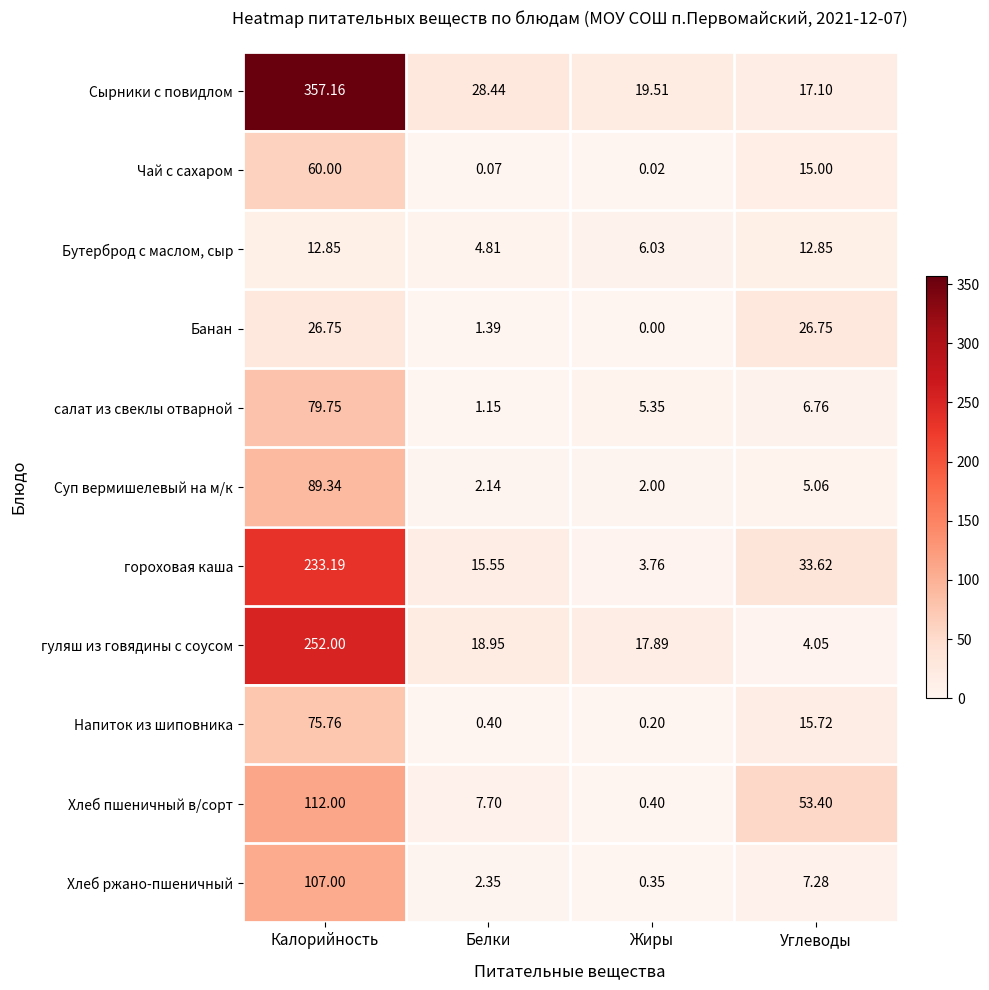

Which series changed the most between Жиры and Углеводы?

Хлеб пшеничный в/сорт